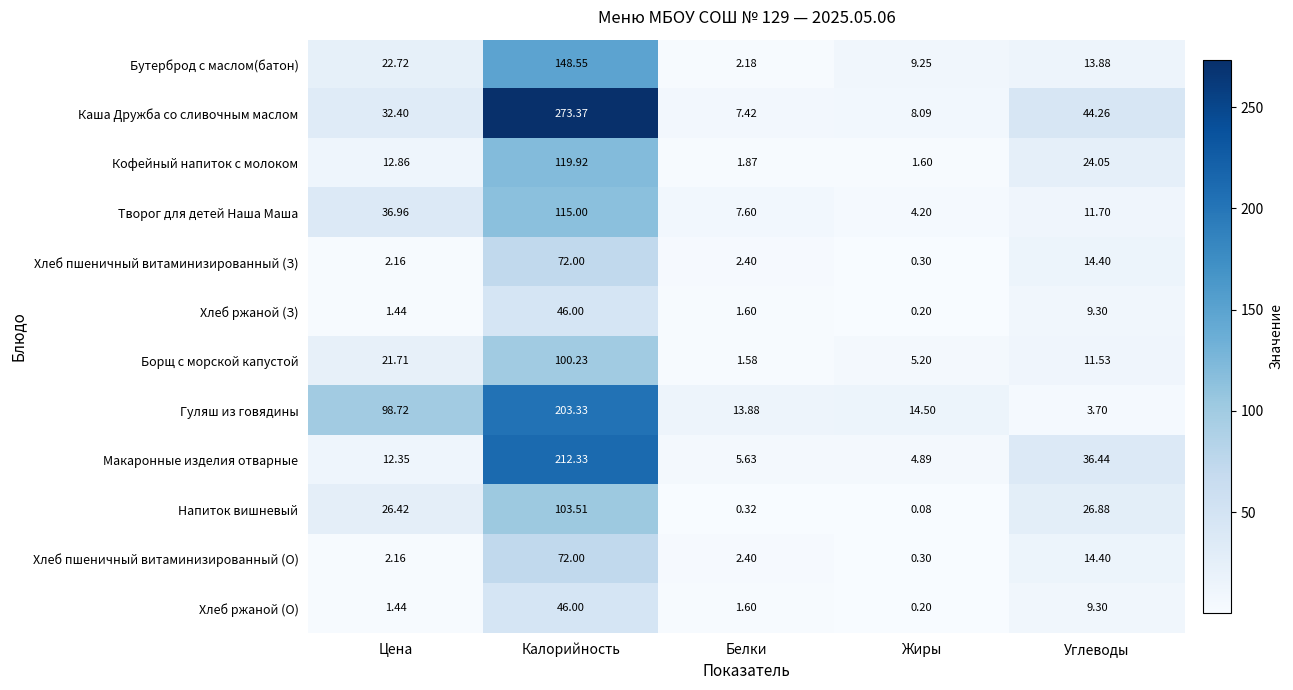

Which category has the lowest value across all series?

Жиры